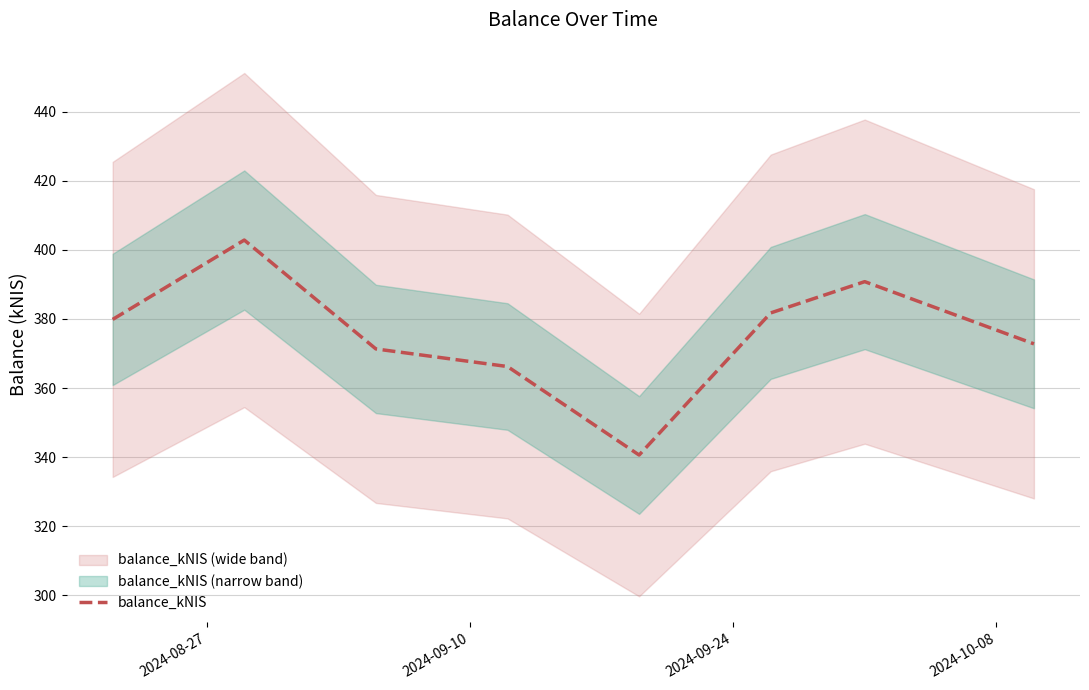

What is the lowest value of the balance_kNIS series?

340.6